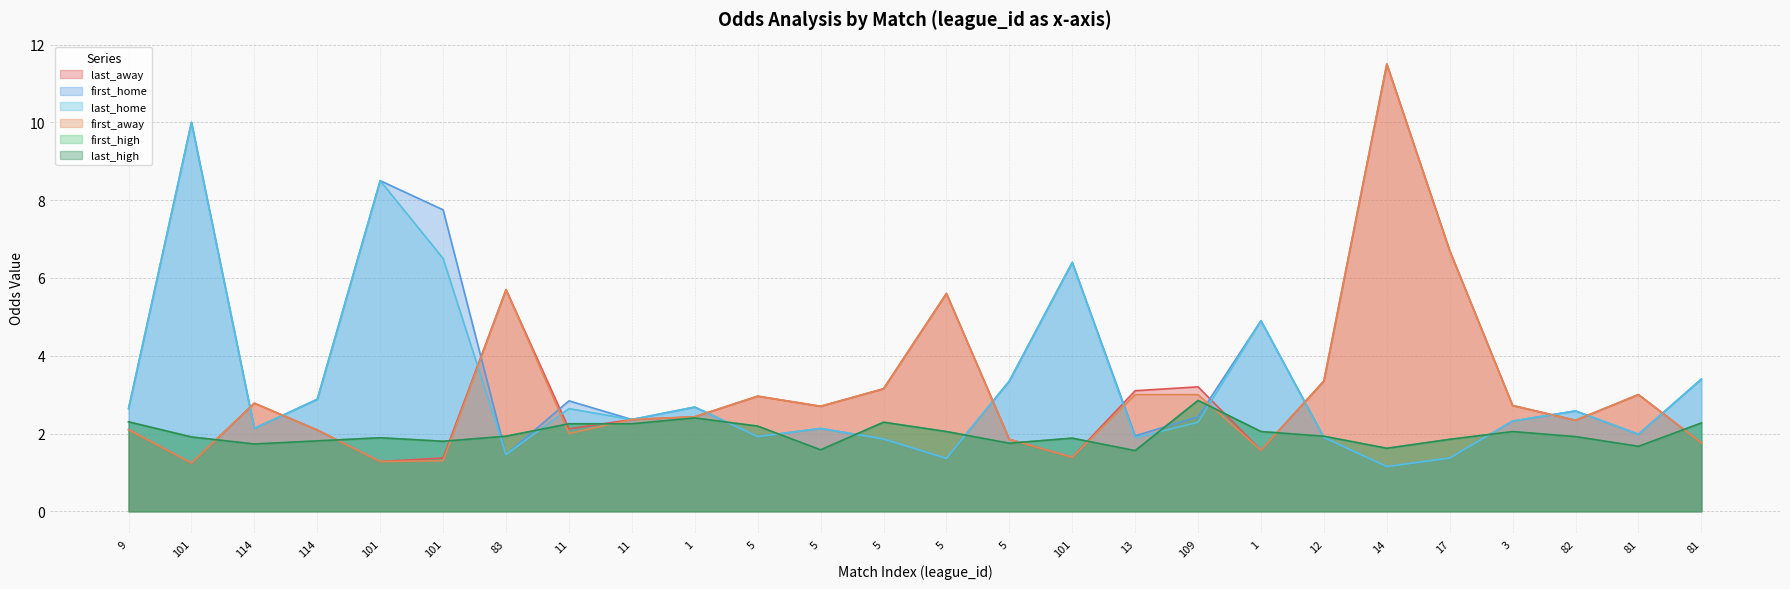

How many data points does each series have?

26